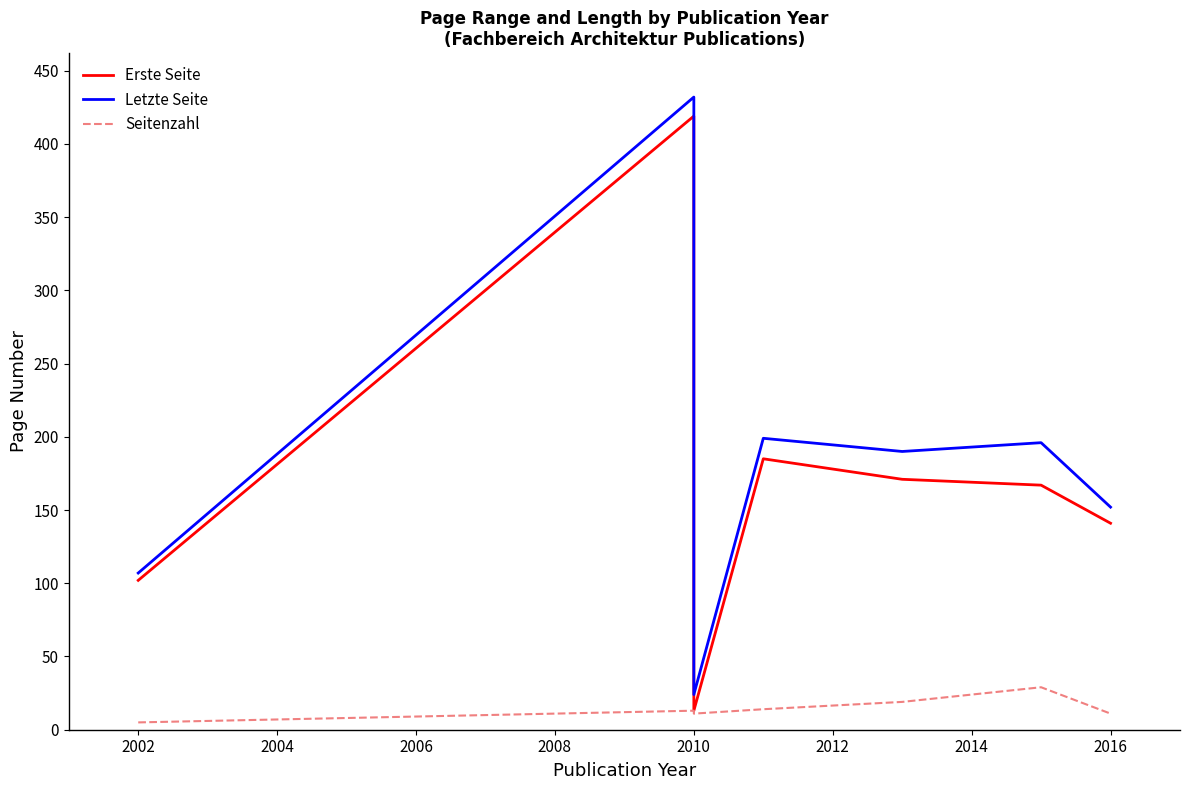

Is the value of Letzte Seite at 2006 greater than the value of Seitenzahl at 2000?

Yes